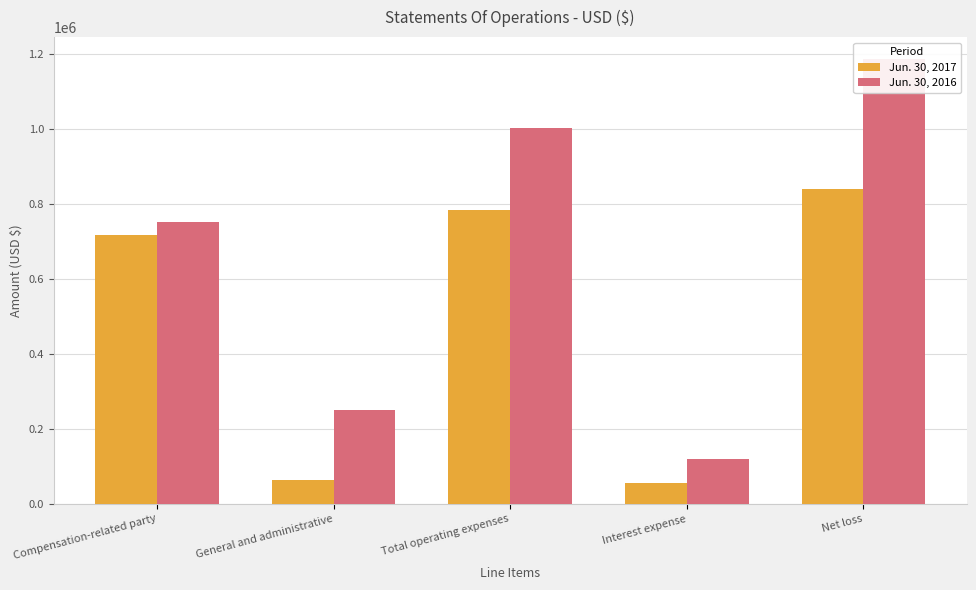

Does the chart contain any negative values?

No